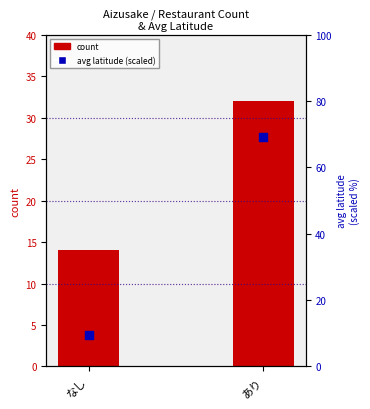

At how many categories does at least one series exceed 62?

1